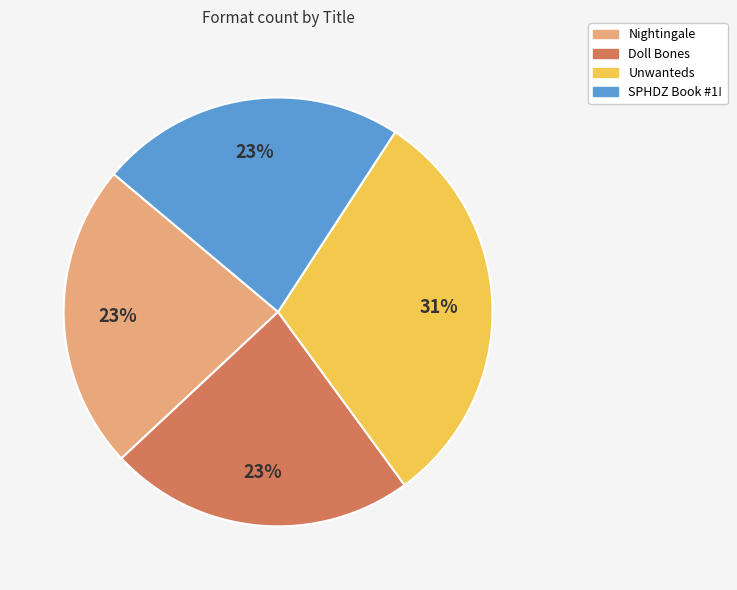

To the nearest percent, what portion does Unwanteds represent?

31%